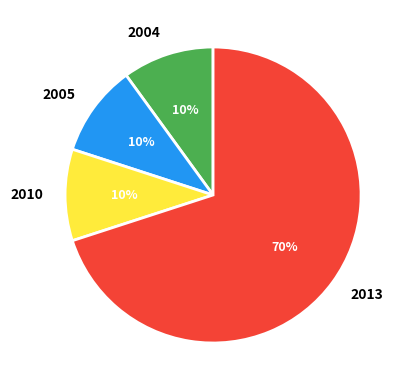

Is it true that 2013 is 40% of the pie?

False